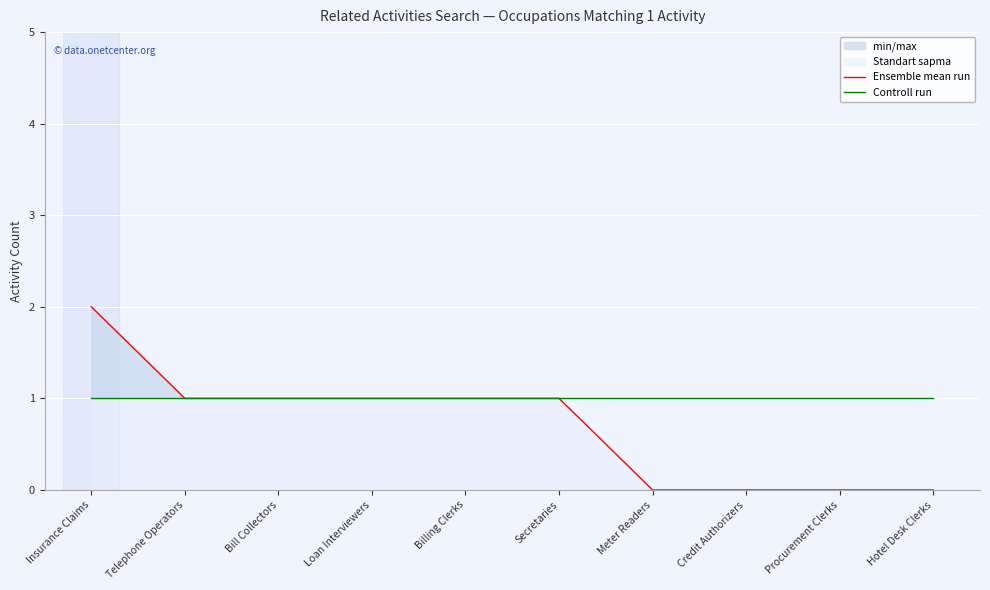

At which label does Ensemble mean run reach its peak?

Insurance Claims